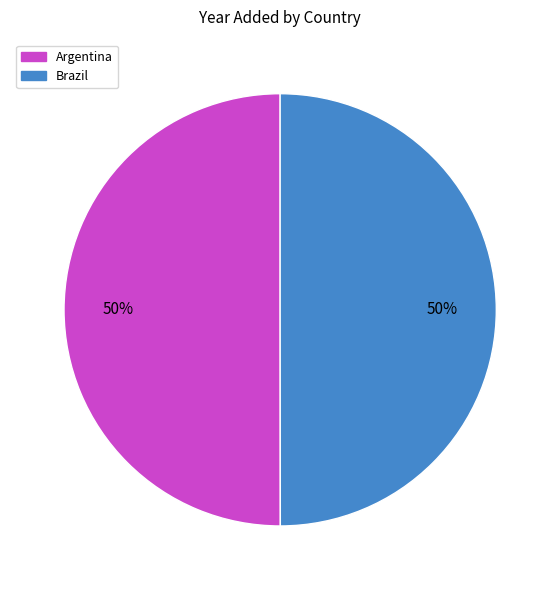

How many segments does this pie chart have?

2